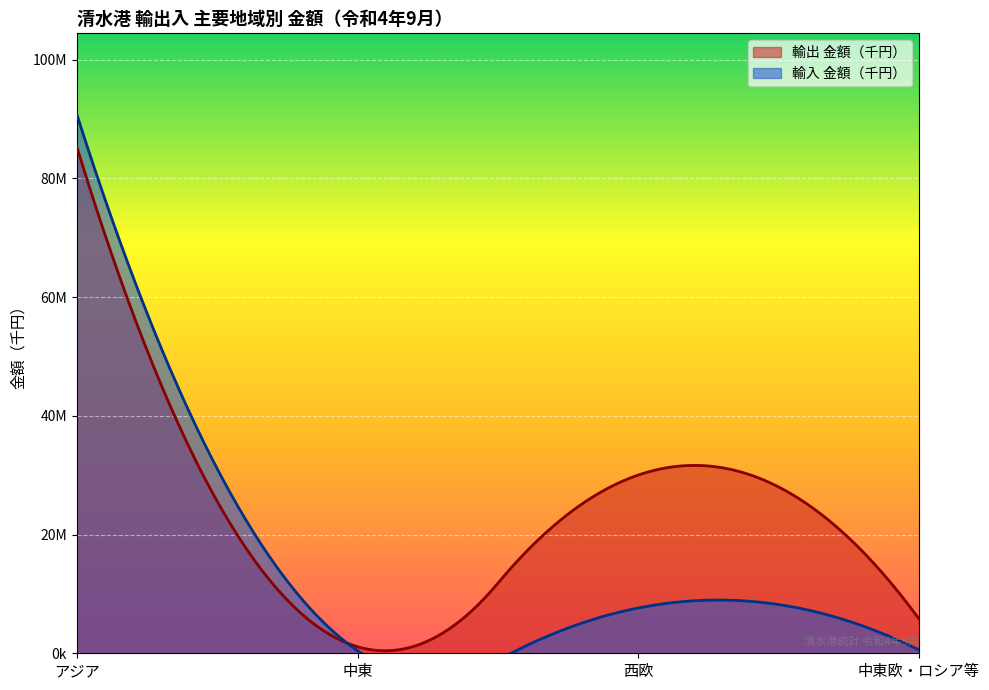

What is the value of the 輸出 金額（千円） point at the 2nd from the left?

1100562